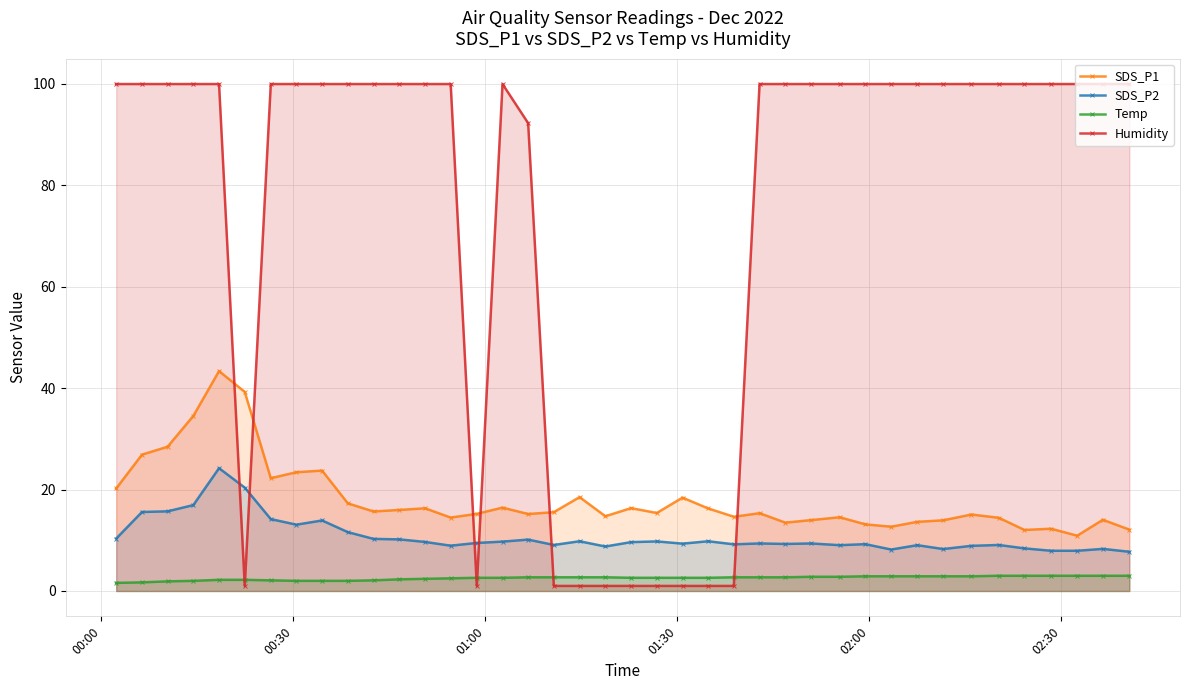

Which series has the widest spread of values?

Humidity